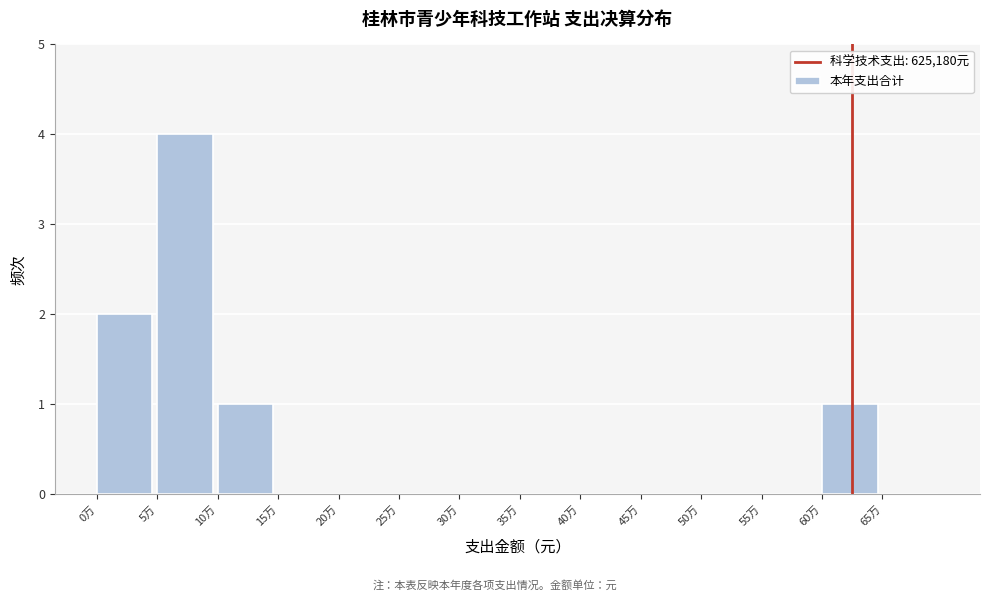

Reading left to right, extract all data points from this chart.

0万=2	5万=4	10万=1	15万=0	20万=0	25万=0	30万=0	35万=0	40万=0	45万=0	50万=0	55万=0	60万=1	65万=0